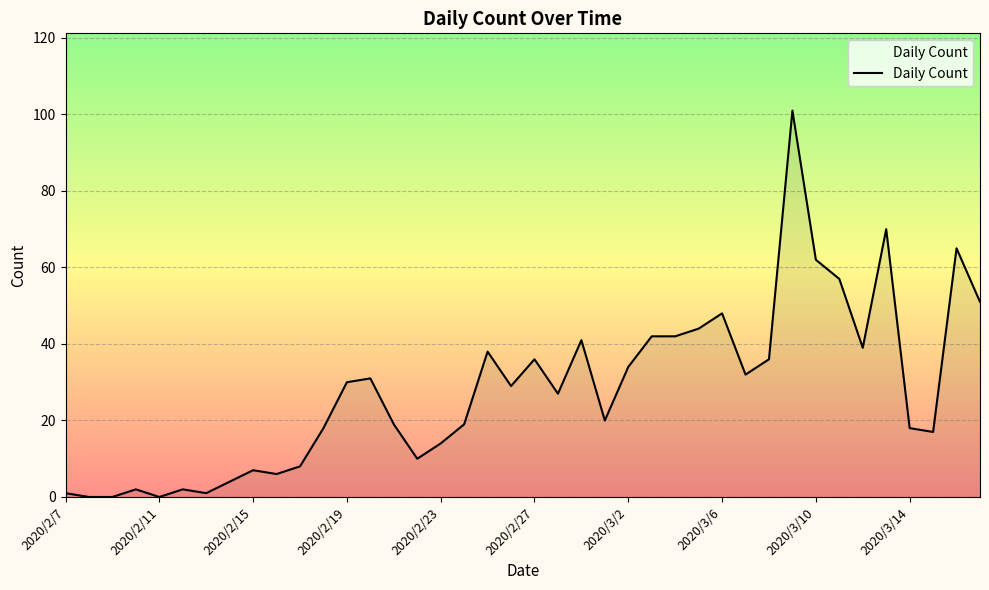

What is the maximum value shown in the chart?

101